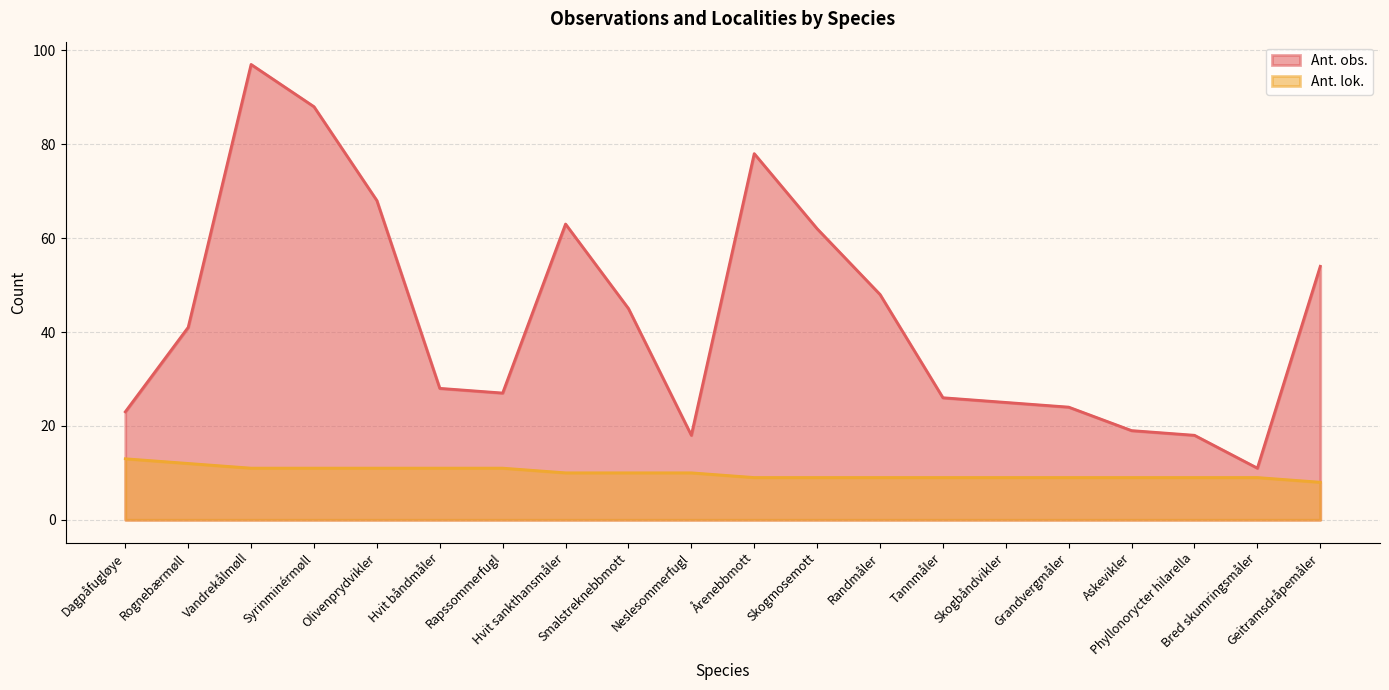

What is the difference between the second highest and minimum values in the Ant. obs. series?

77